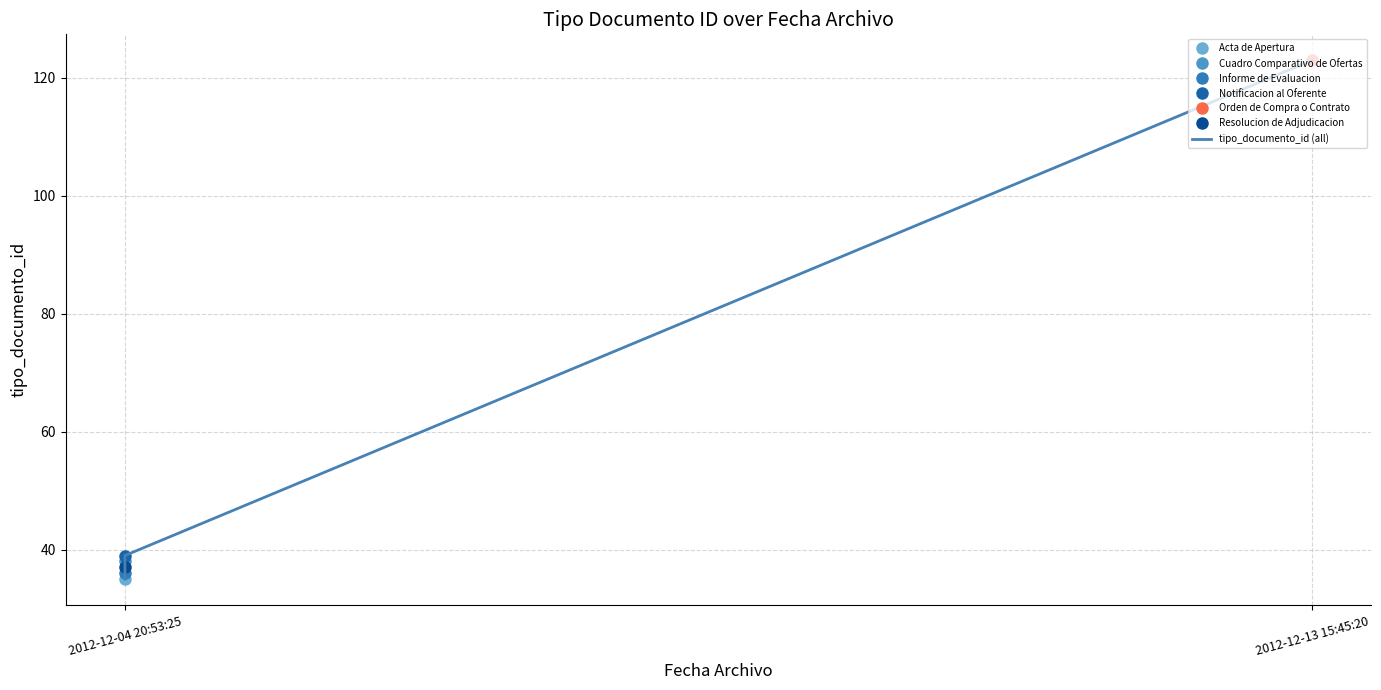

Is it true that the value at 4 is 64?

False